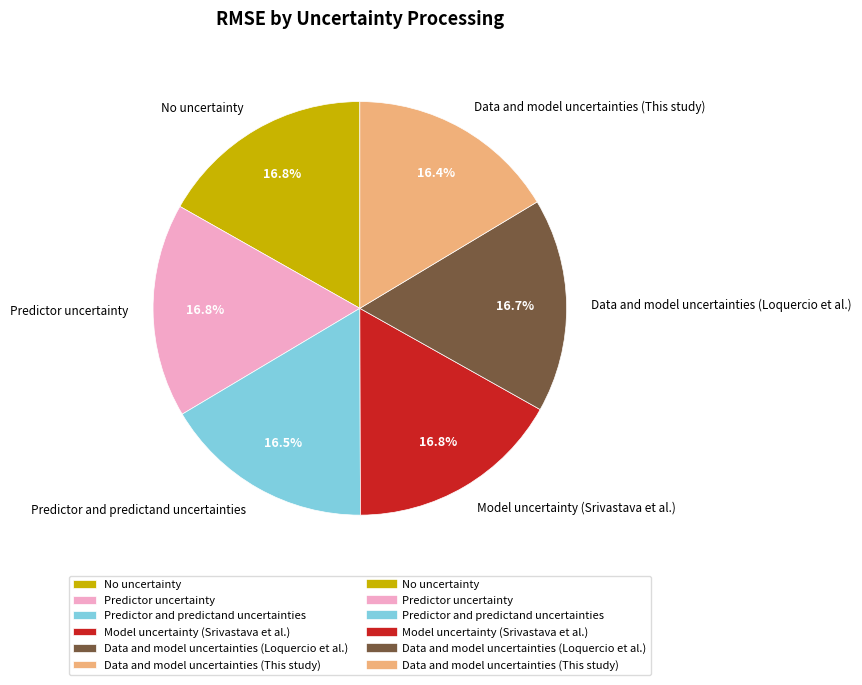

To the nearest percent, what percentage of the pie is Data and model uncertainties (Loquercio et al.)?

17%